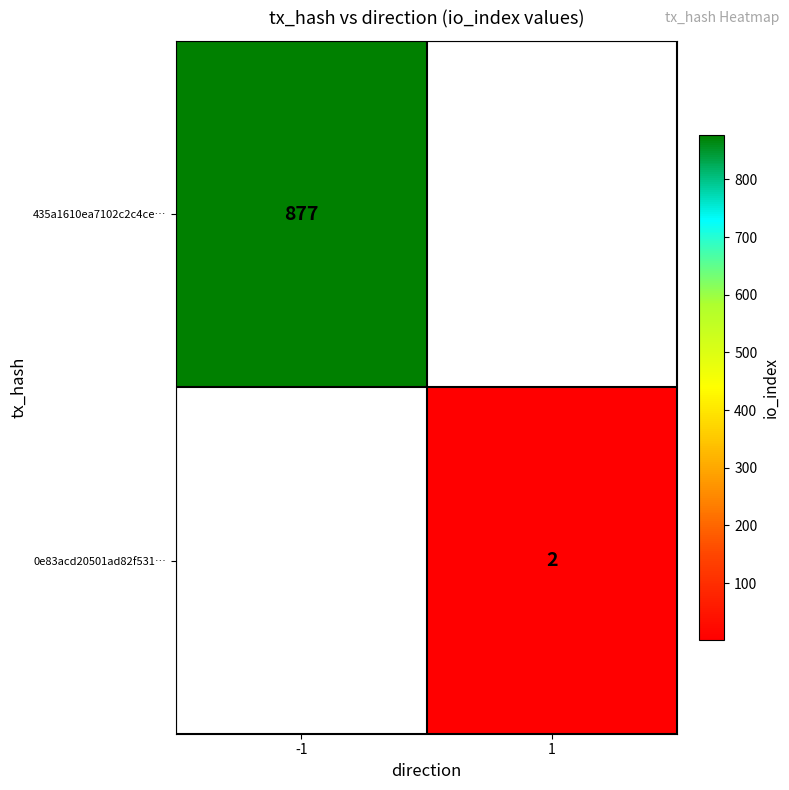

The 0e83acd20501ad82f531… series shows 1 at 1. True or false?

False